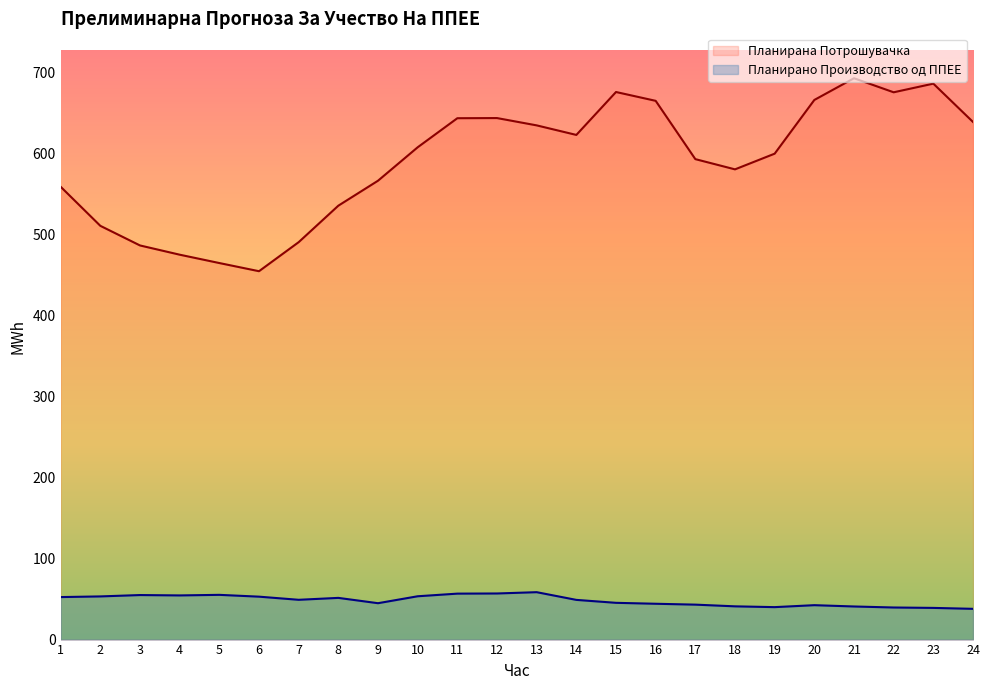

What is the average value of the Планирана Потрошувачка series?

590.7